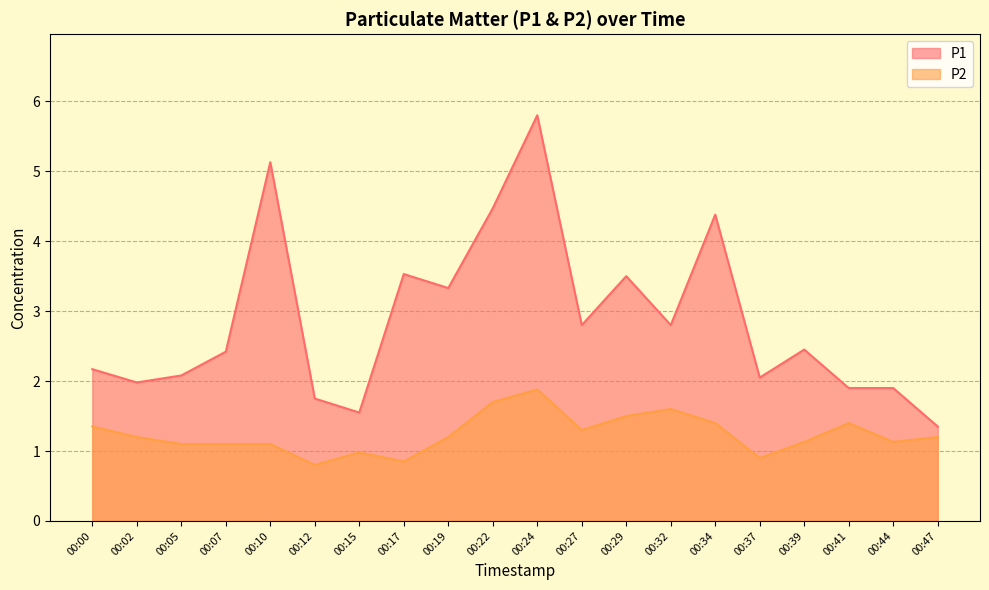

What is the minimum value for P2?

0.8